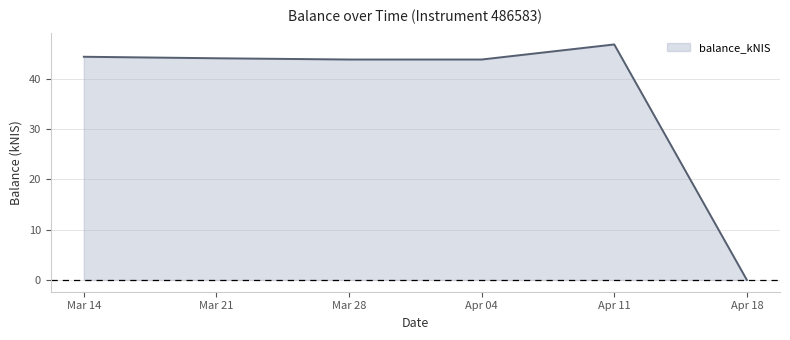

True or false: there are more than 2 points higher than both neighbors.

False